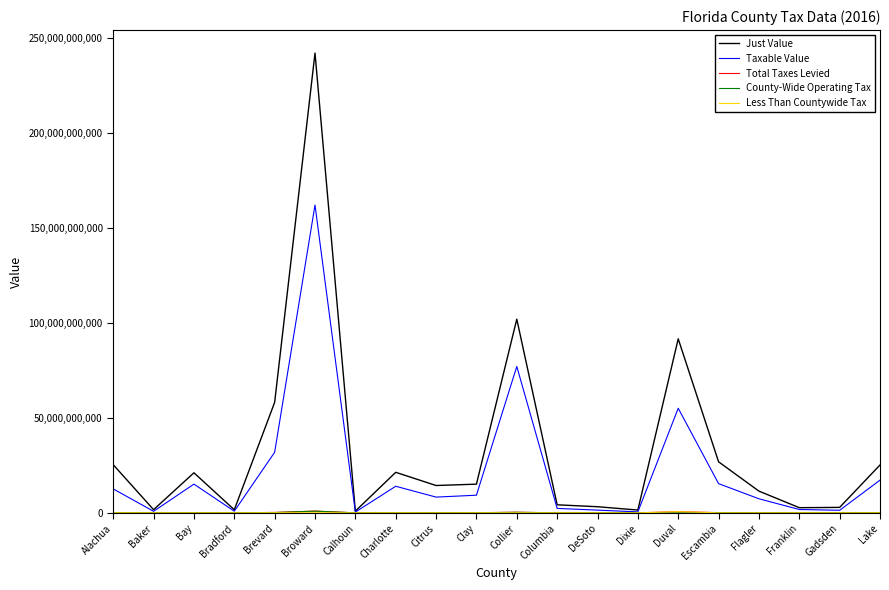

True or false: Taxable Value has a value of 22383505499 at Charlotte.

False